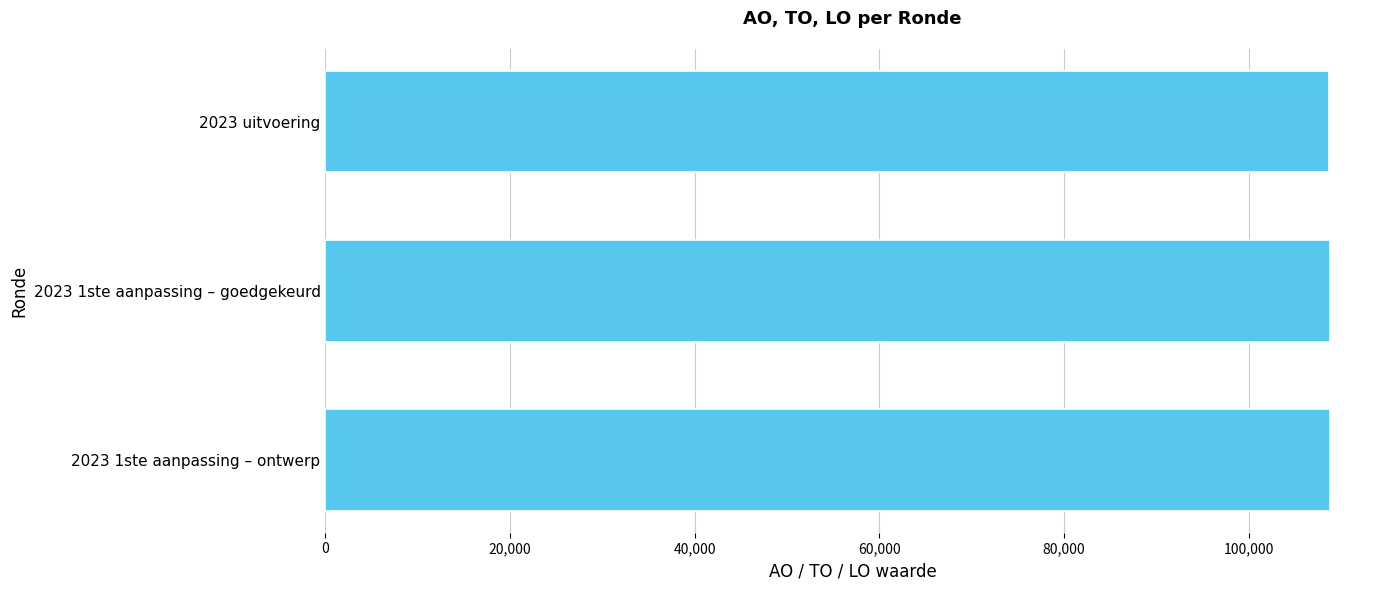

How many bars are there in total?

3